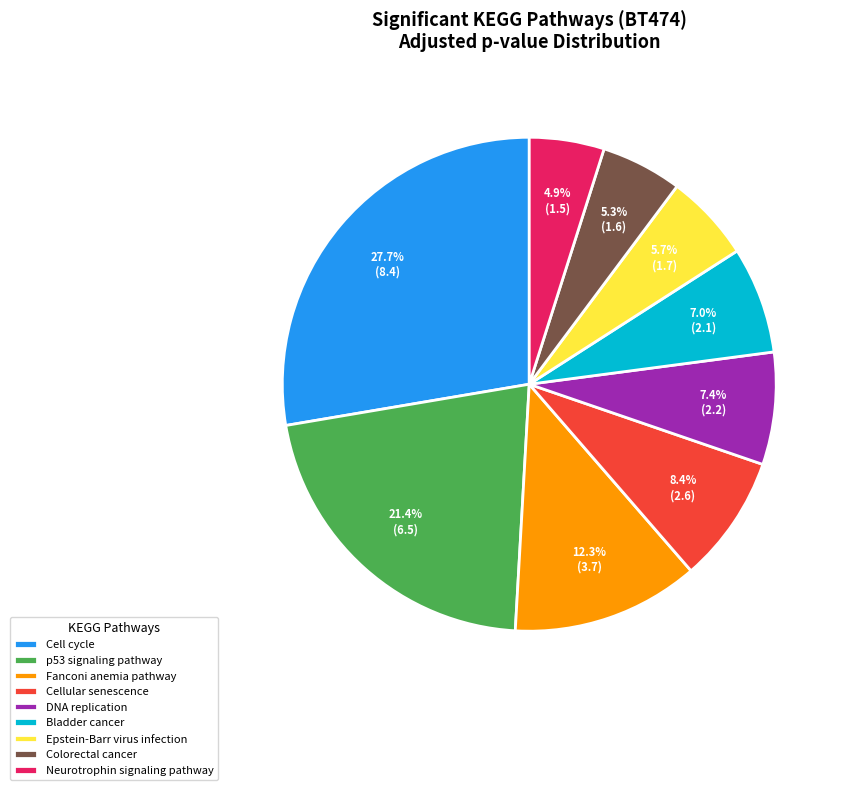

What percentage is the DNA replication slice, to the nearest percent?

7%